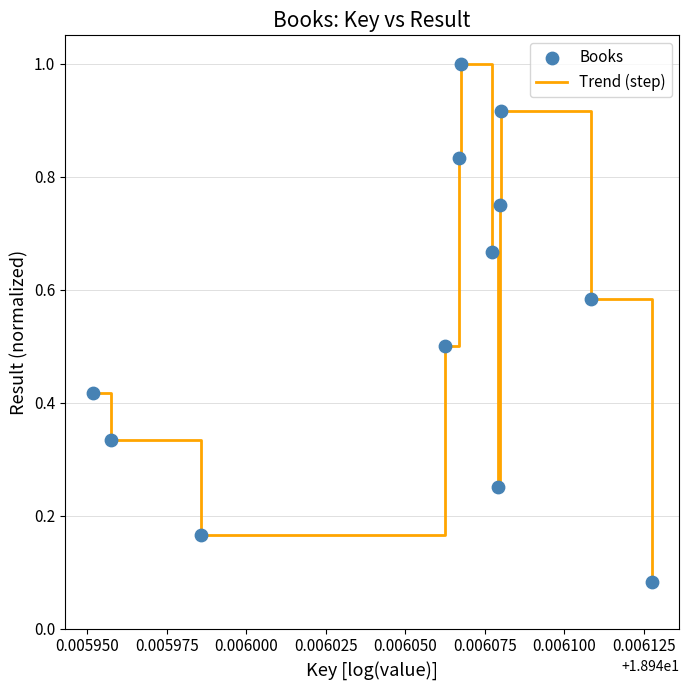

What is the greatest value displayed?

1.0